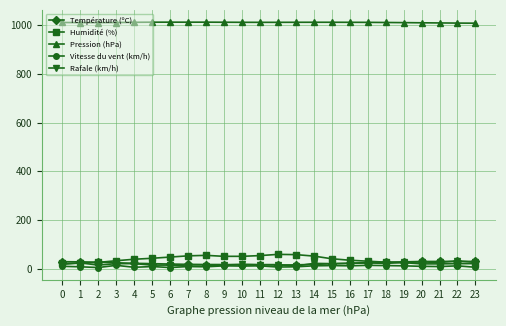

What is the total value across all series at 2?

1083.8